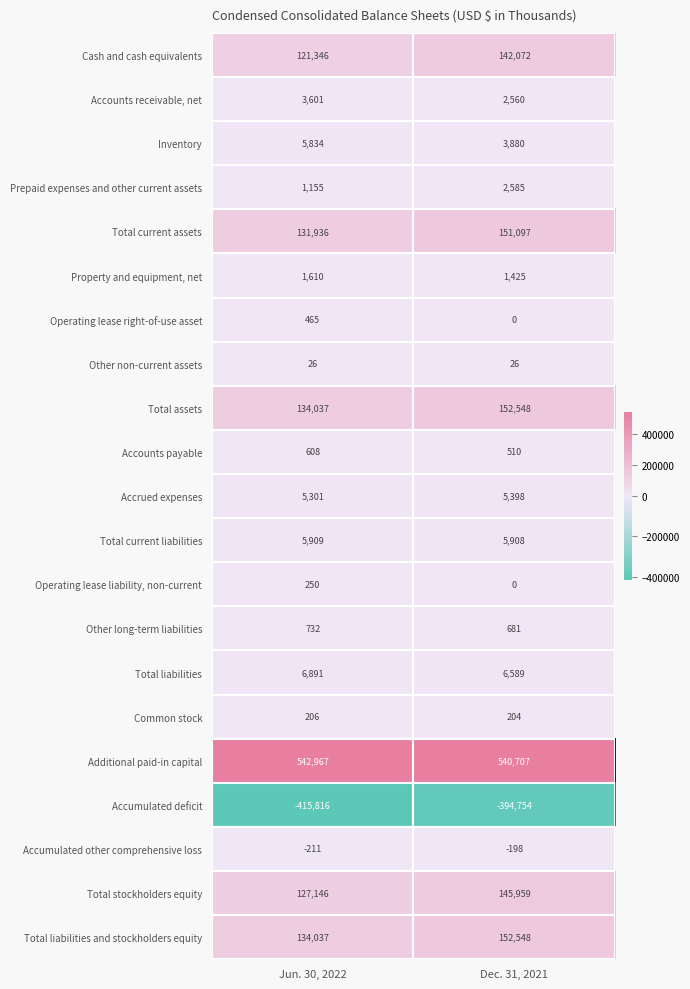

At which category is the sum across all series the highest?

Dec. 31, 2021